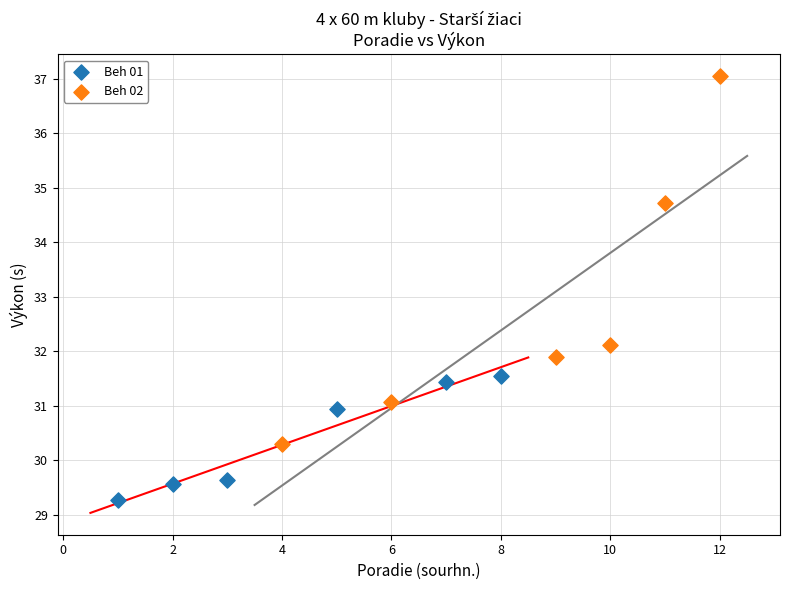

Which series contains the lowest Y value?

Beh 01